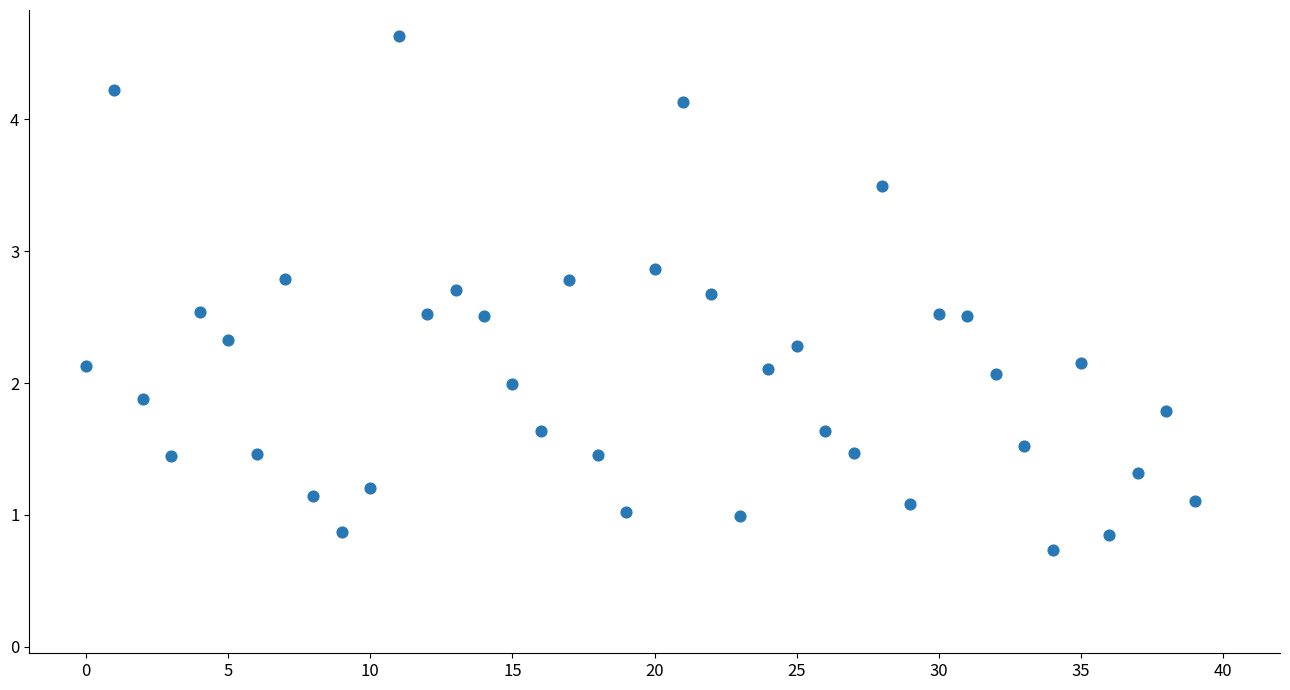

What is the range of Y values (max minus min)?

3.9